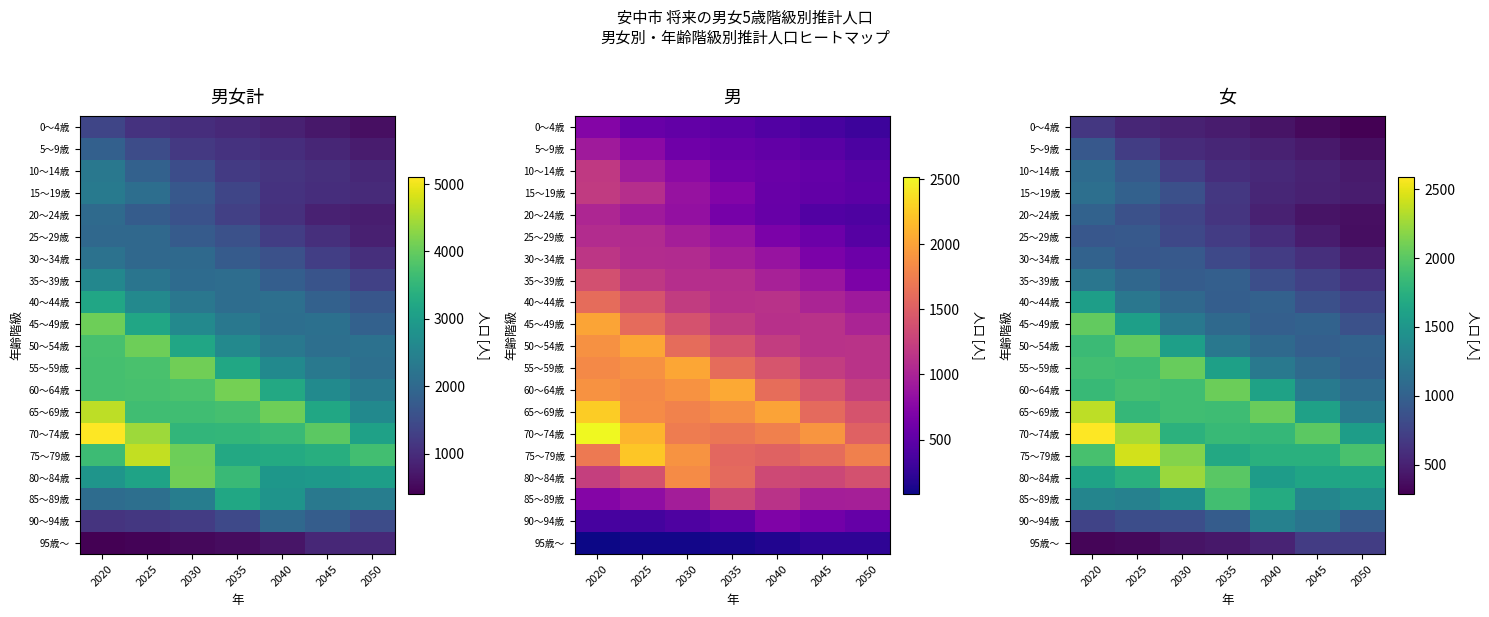

What is the lowest value of the 90～94歳 series?

753